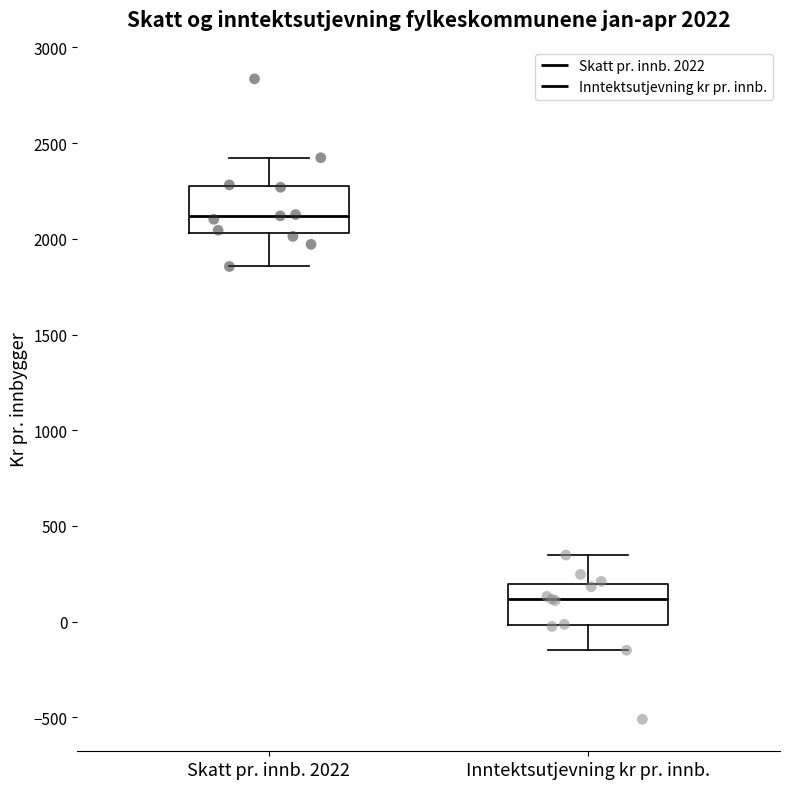

Which box has the lowest median line?

Inntektsutjevning kr pr. innb.